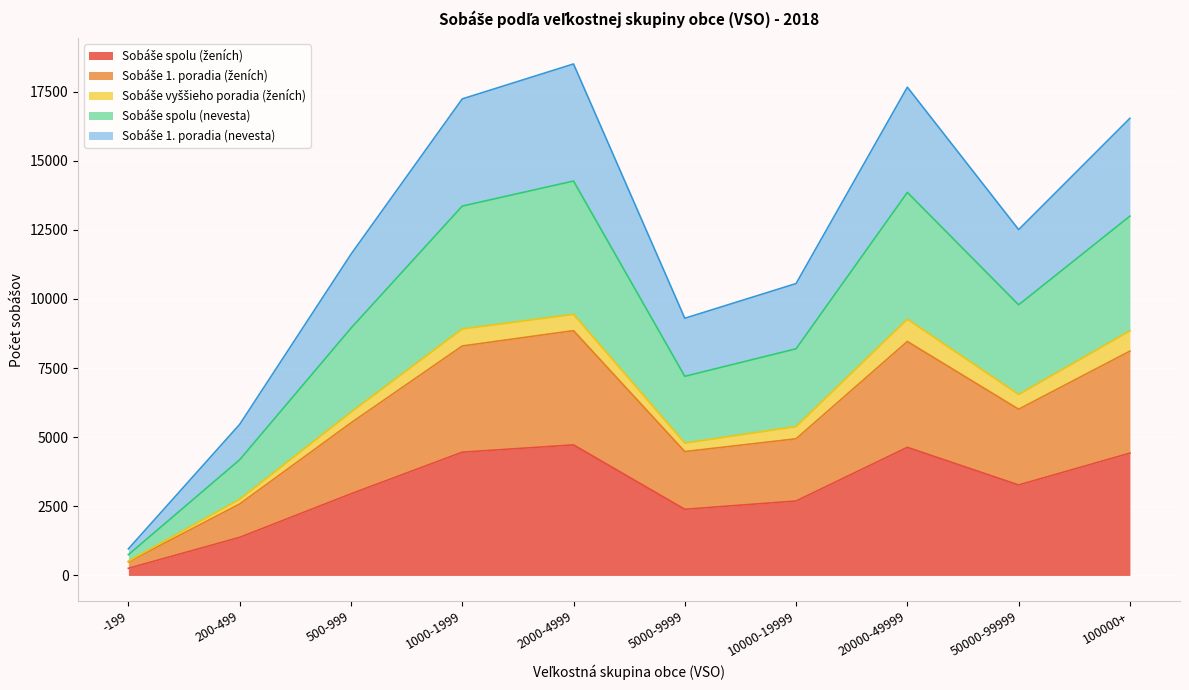

Which series has the widest spread of values?

Sobáše spolu (nevesta)